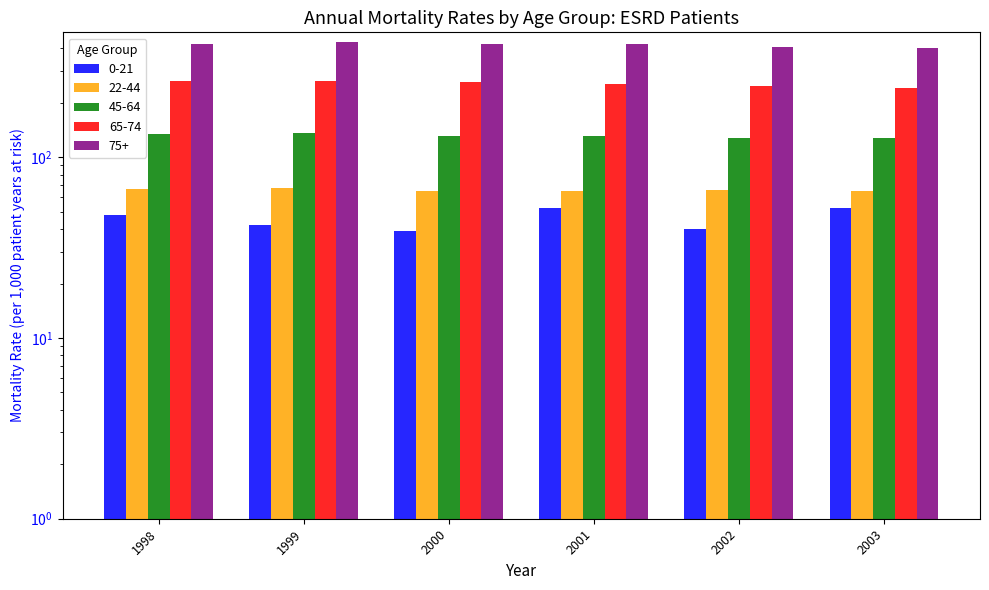

What is the sum of the 65-74 values at 2002 and 2001?

502.8